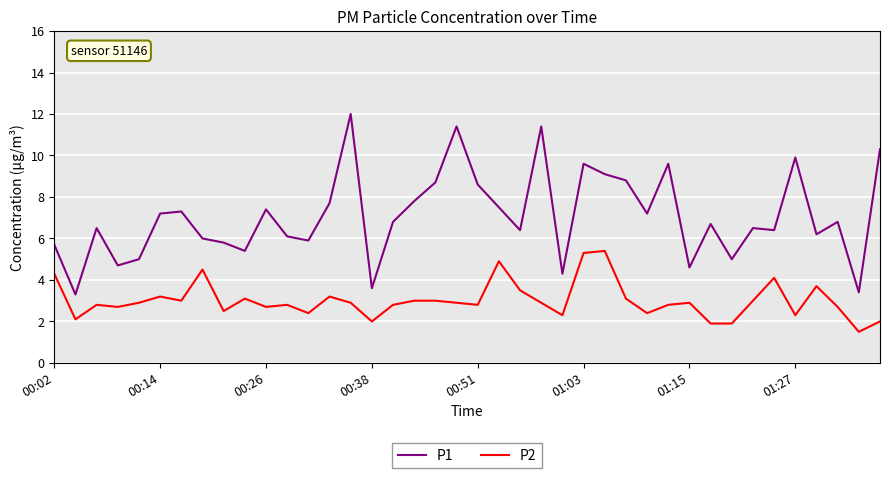

List the series in order of their overall mean, highest first.

P1, P2